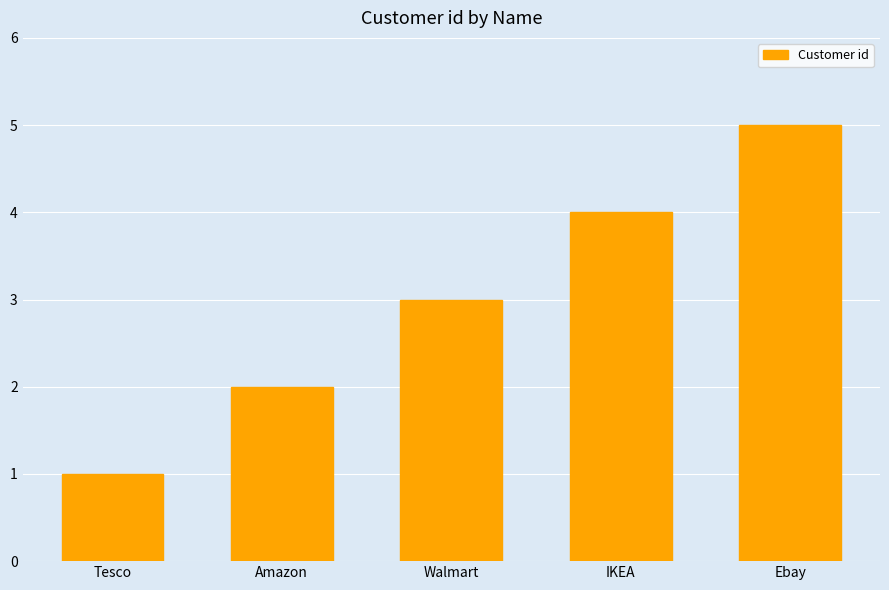

Does the chart contain any negative values?

No